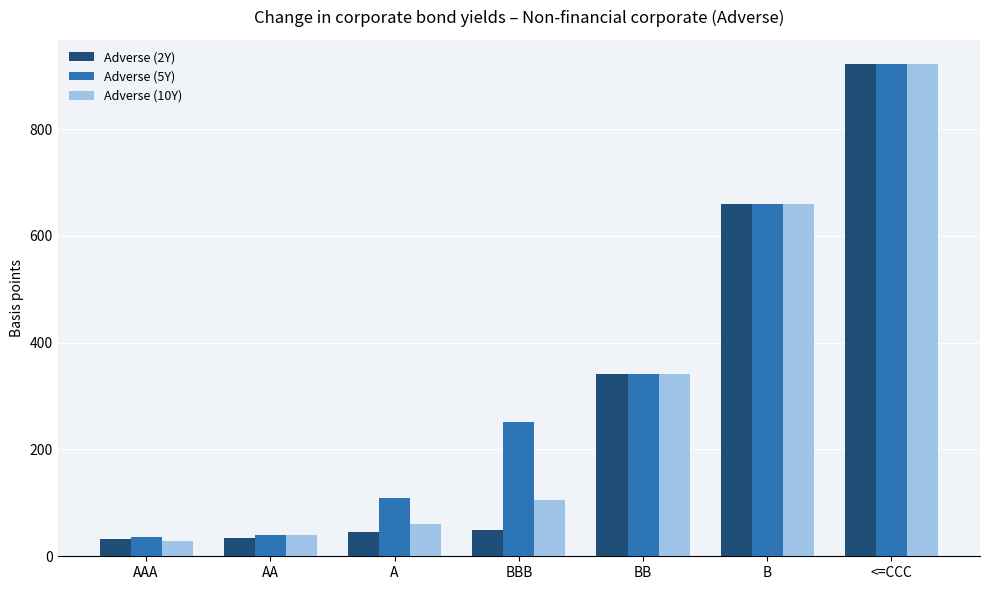

Count the number of data series in this chart.

3